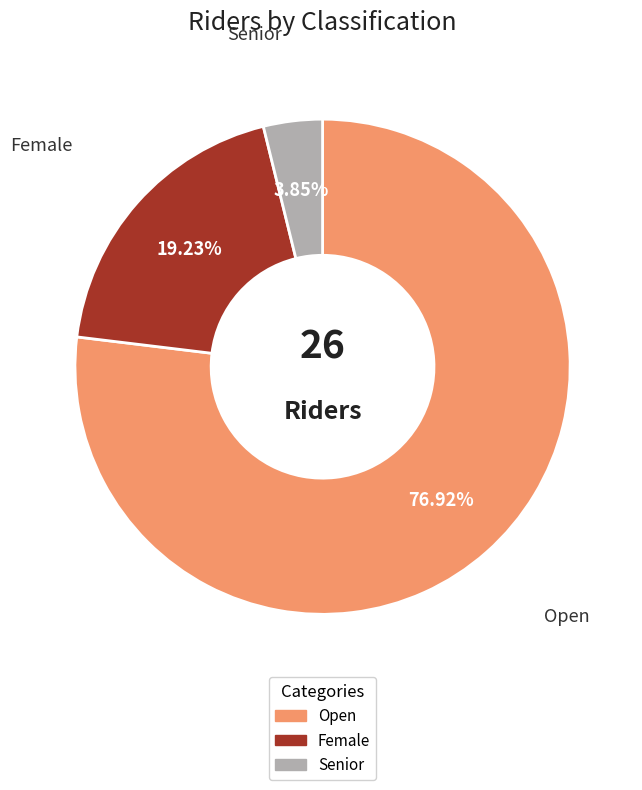

Which slice is the smallest?

Senior